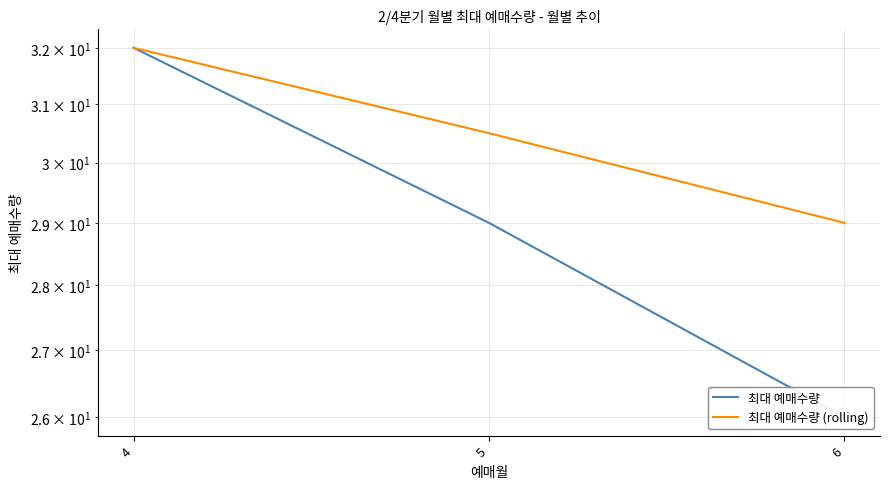

Rank the series by their average value, from lowest to highest.

최대 예매수량, 최대 예매수량 (rolling)